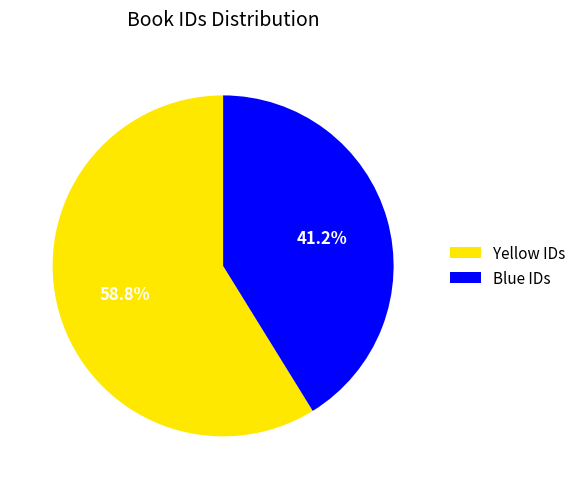

How much of the chart is everything except Blue IDs?

58.8%